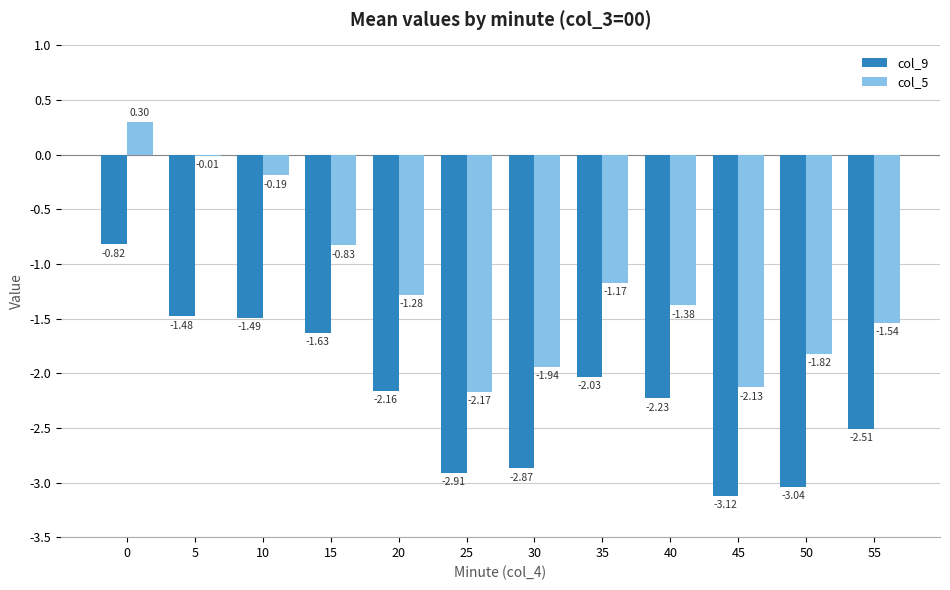

What is the sum of all col_5 values?

-14.2